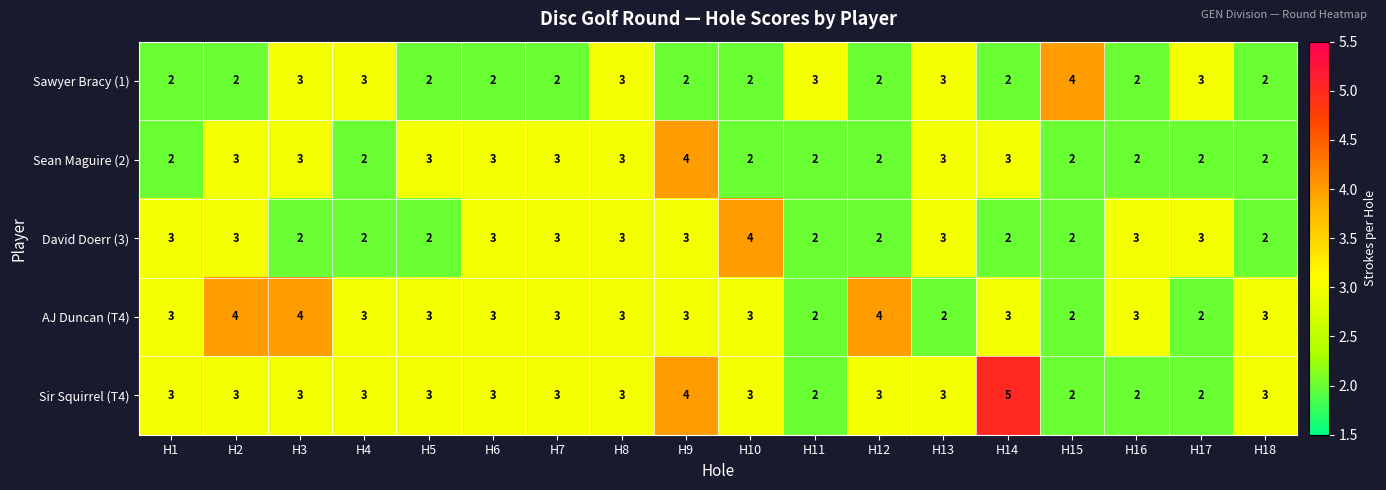

What is the maximum value shown in the chart?

5